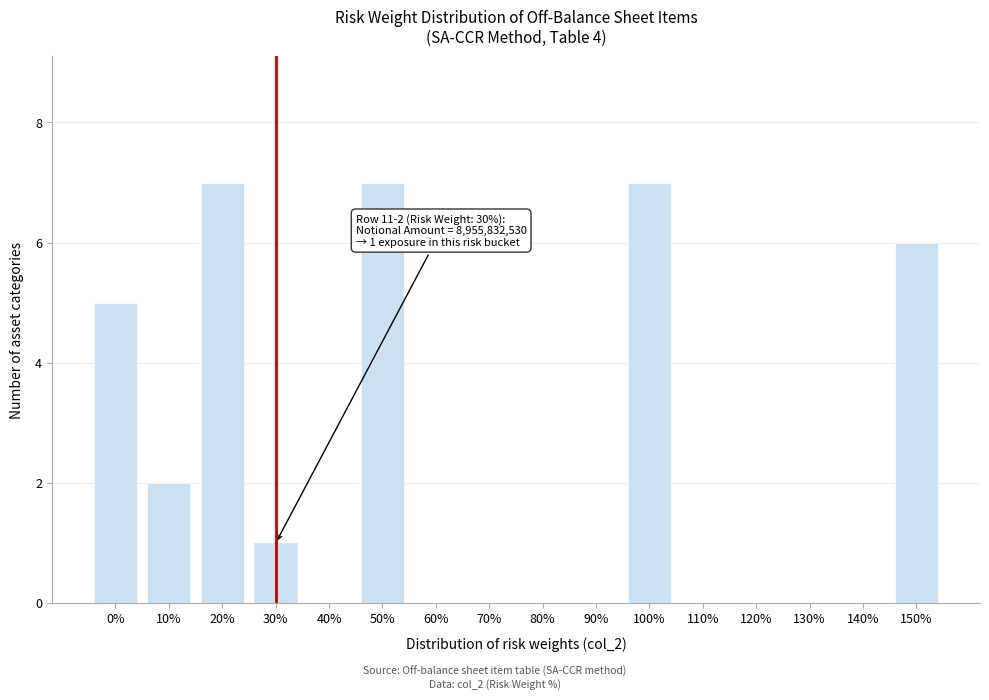

Reading left to right, what are all the values shown in this chart?

0%=5	10%=2	20%=7	30%=1	40%=0	50%=7	60%=0	70%=0	80%=0	90%=0	100%=7	110%=0	120%=0	130%=0	140%=0	150%=6